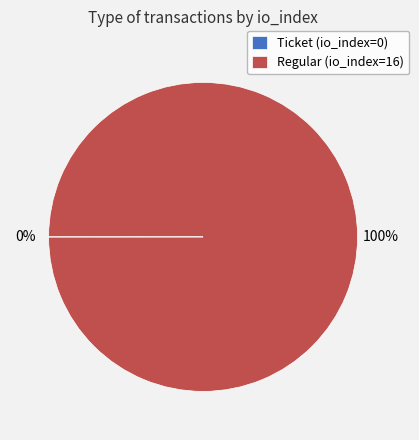

What is the largest slice in the pie chart?

Regular (io_index=16)